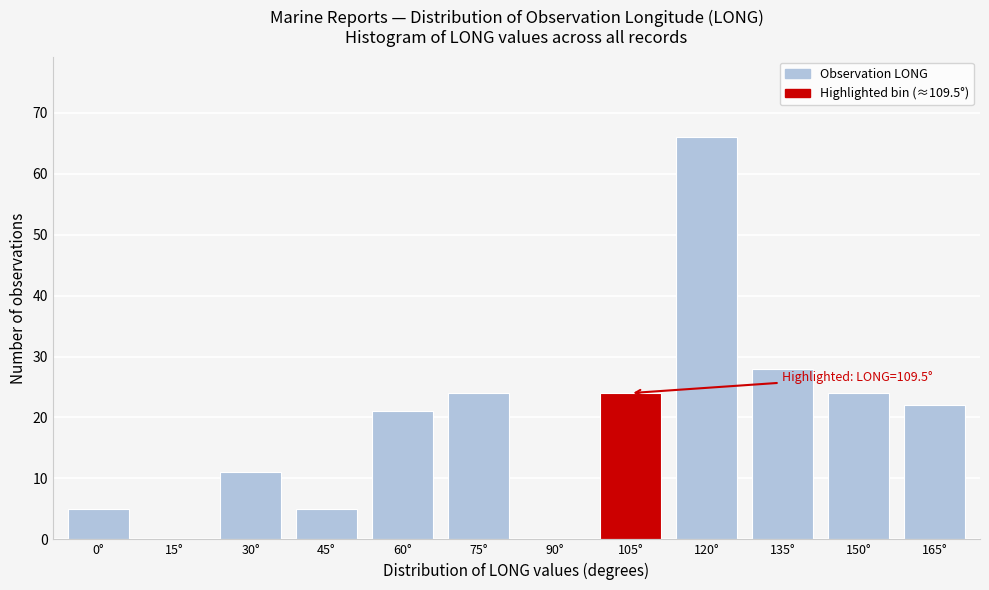

Reading left to right, transcribe all the data shown in this chart.

0°=5	15°=0	30°=11	45°=5	60°=21	75°=24	90°=0	105°=24	120°=66	135°=28	150°=24	165°=22